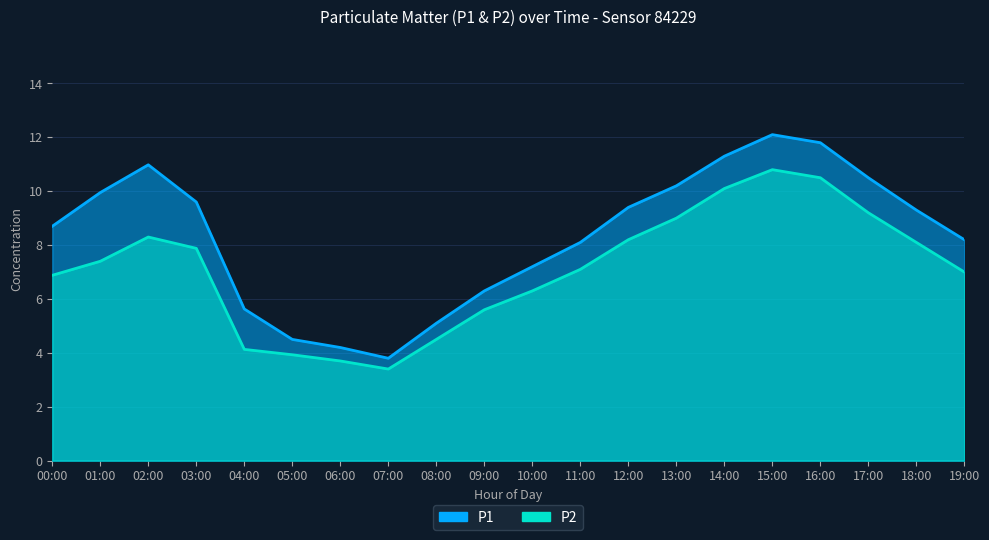

Does the chart have visible grid lines?

Yes